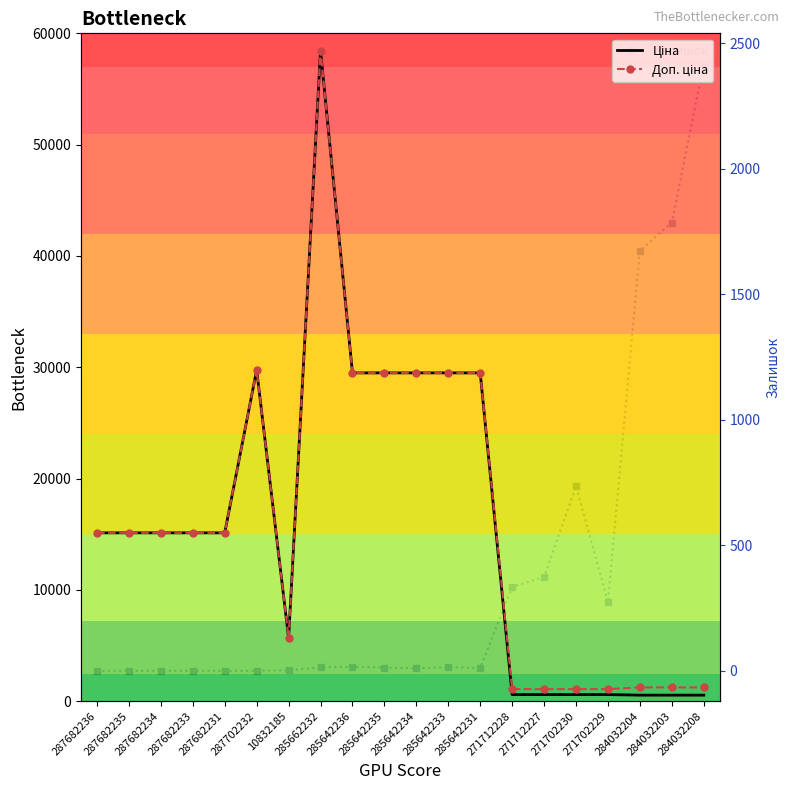

True or false: Доп. ціна has more than 1 points higher than both neighbors.

True